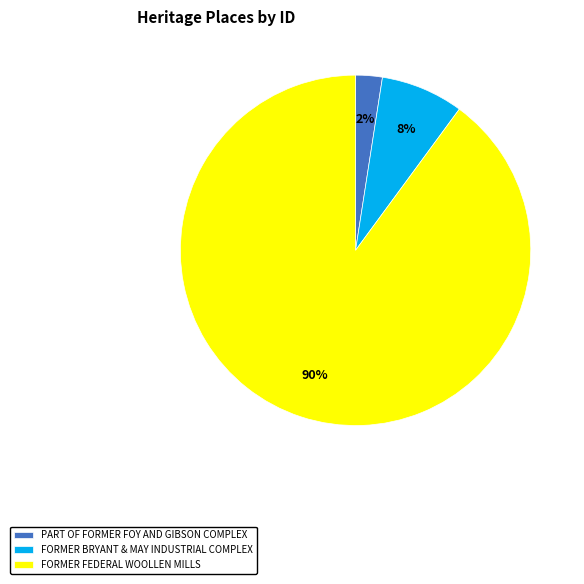

To the nearest percent, what is the average slice percentage?

33%